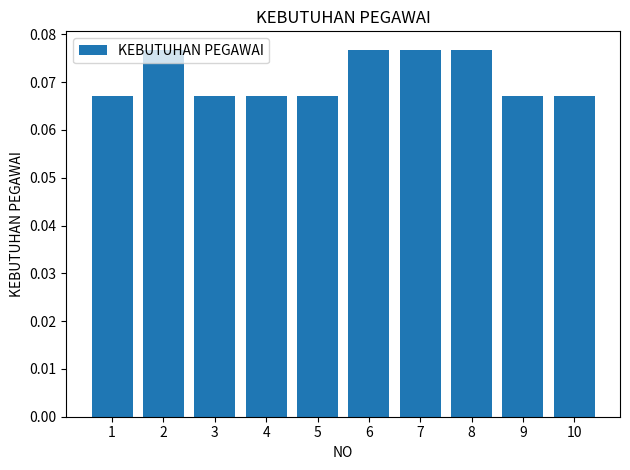

Does the chart contain stacked bars?

No